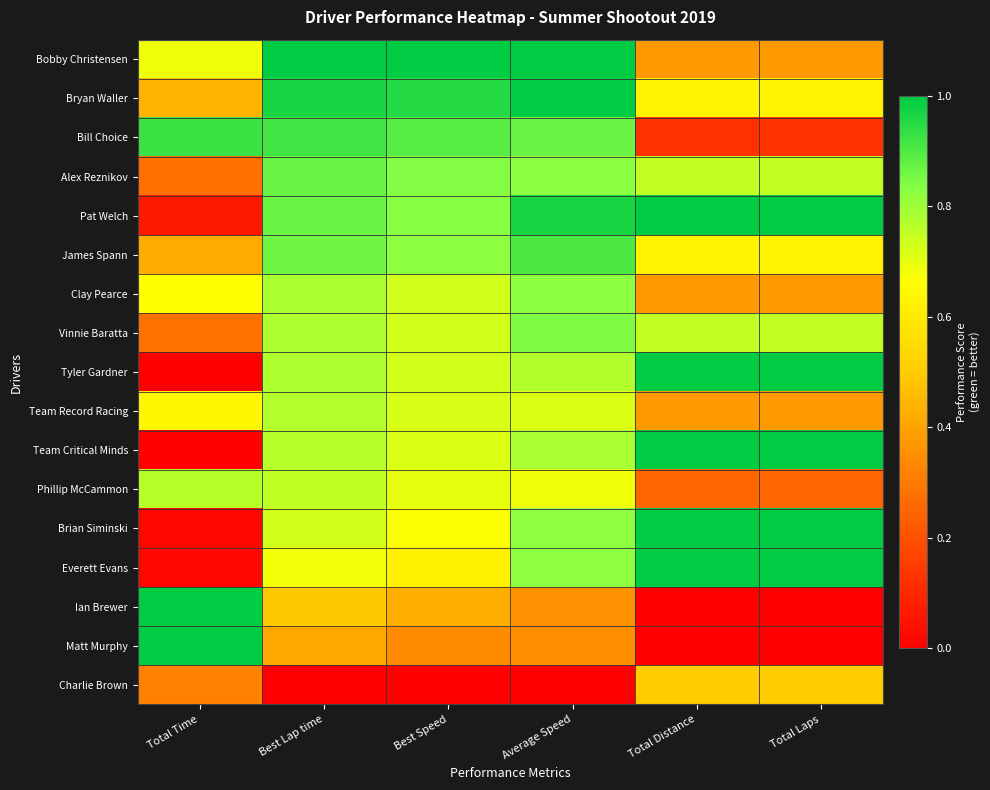

Which series has the largest total across all categories?

Pat Welch